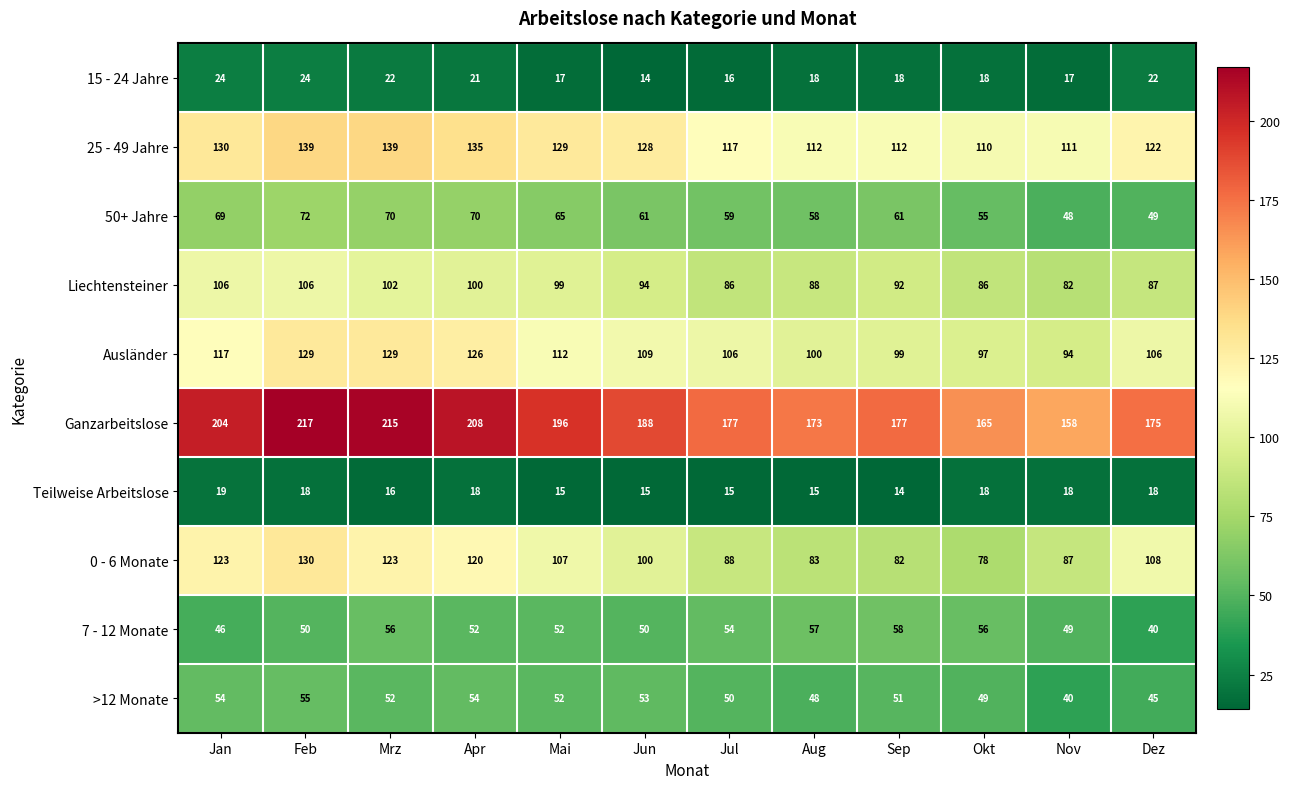

True or false: Ausländer has a value of 99 at Sep.

True